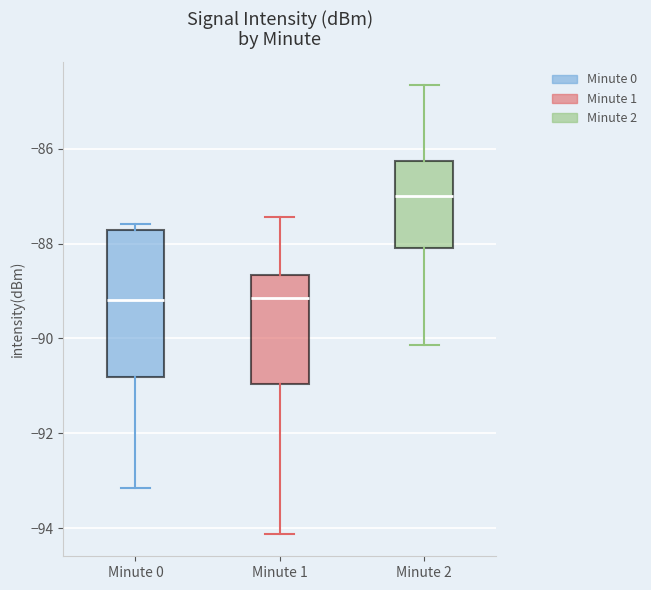

Reading left to right, transcribe this box plot: for each box, give where its median line is, the range the box spans, and where its two whiskers end, as read against the y-axis. The values are not printed on the chart, so give them approximately, as read against the axis.

Minute 0: median -89.2, box -90.8 to -87.8, whiskers -93.2 to -87.6
Minute 1: median -89.2, box -91.0 to -88.6, whiskers -94.2 to -87.4
Minute 2: median -87.0, box -88.0 to -86.2, whiskers -90.2 to -84.6